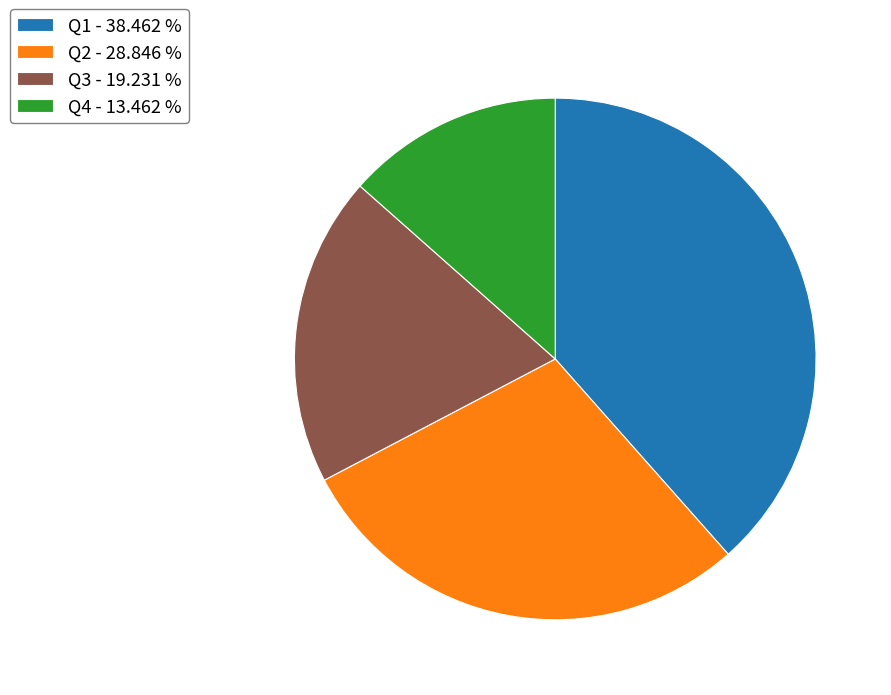

Combined, do Q1 - 38.462 % and Q2 - 28.846 % account for over 50%?

Yes